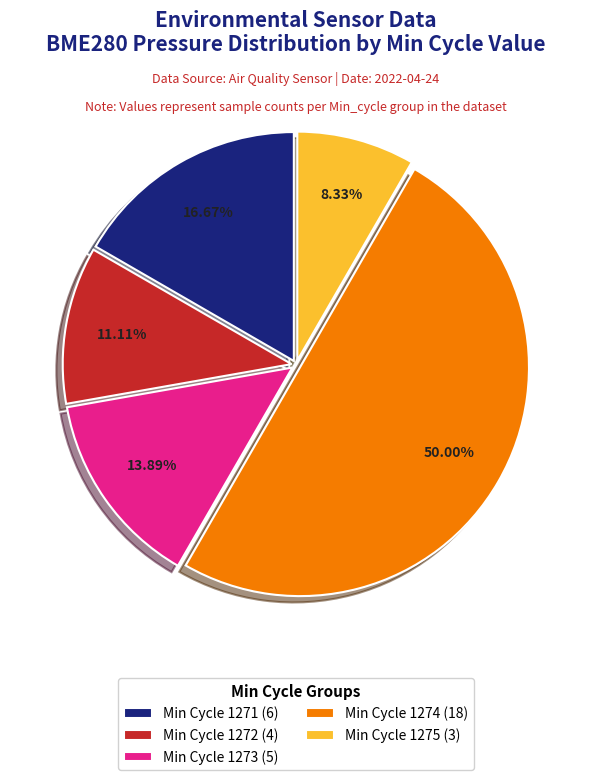

Approximately how many times larger is the value at Min Cycle 1271 (6) compared to Min Cycle 1274 (18)?

0.3